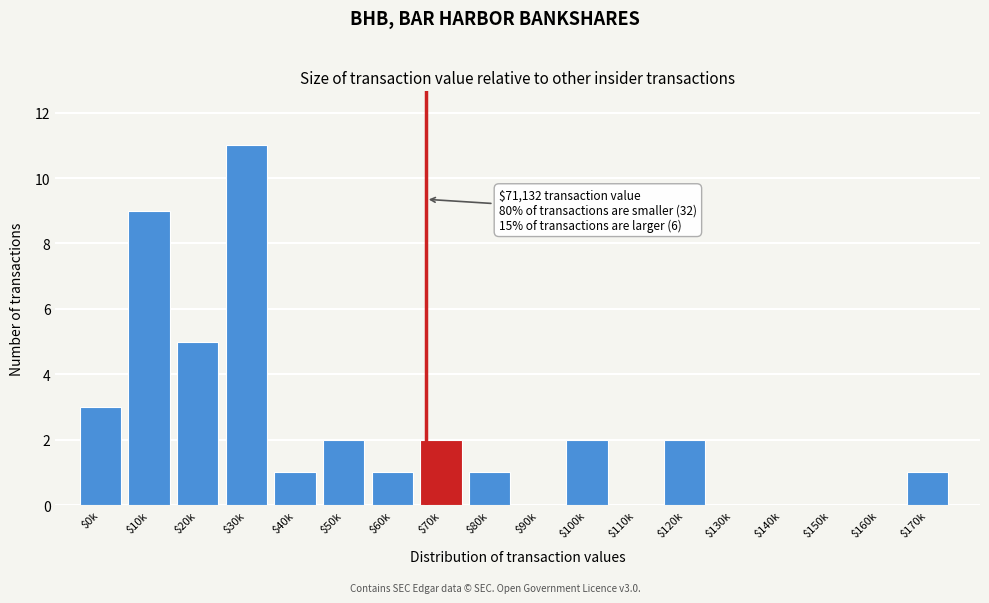

What is the sum of all values?

40